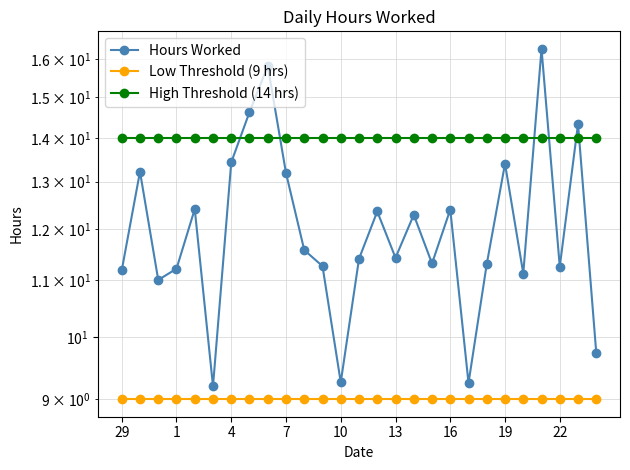

What are all the series names shown in the legend?

Hours Worked, Low Threshold (9 hrs), High Threshold (14 hrs)